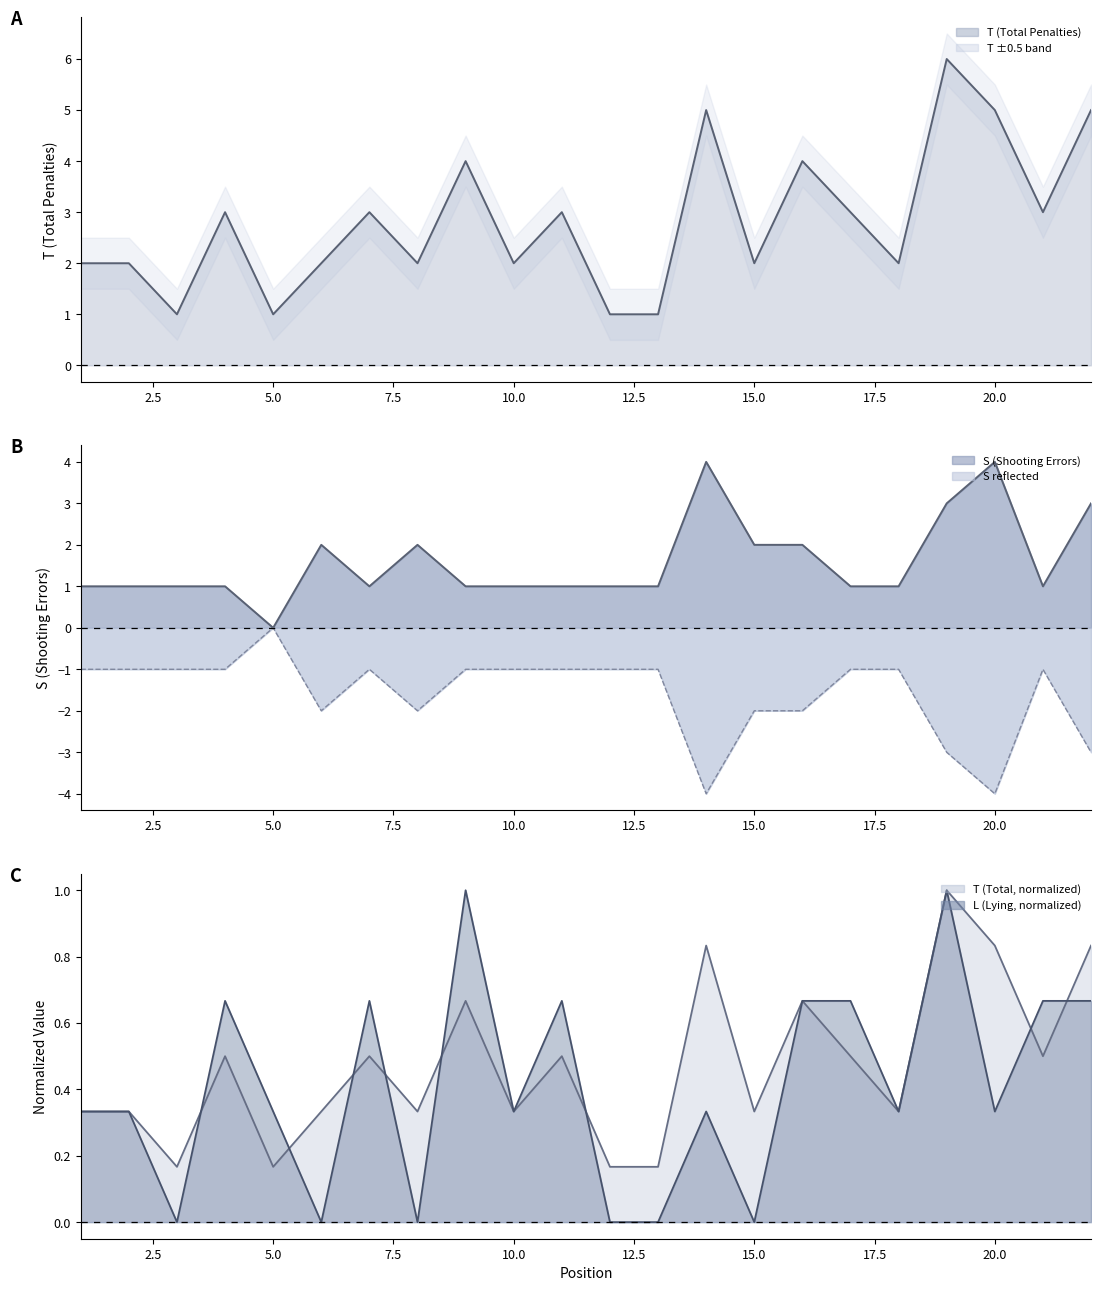

Where is the first local maximum for S?

6